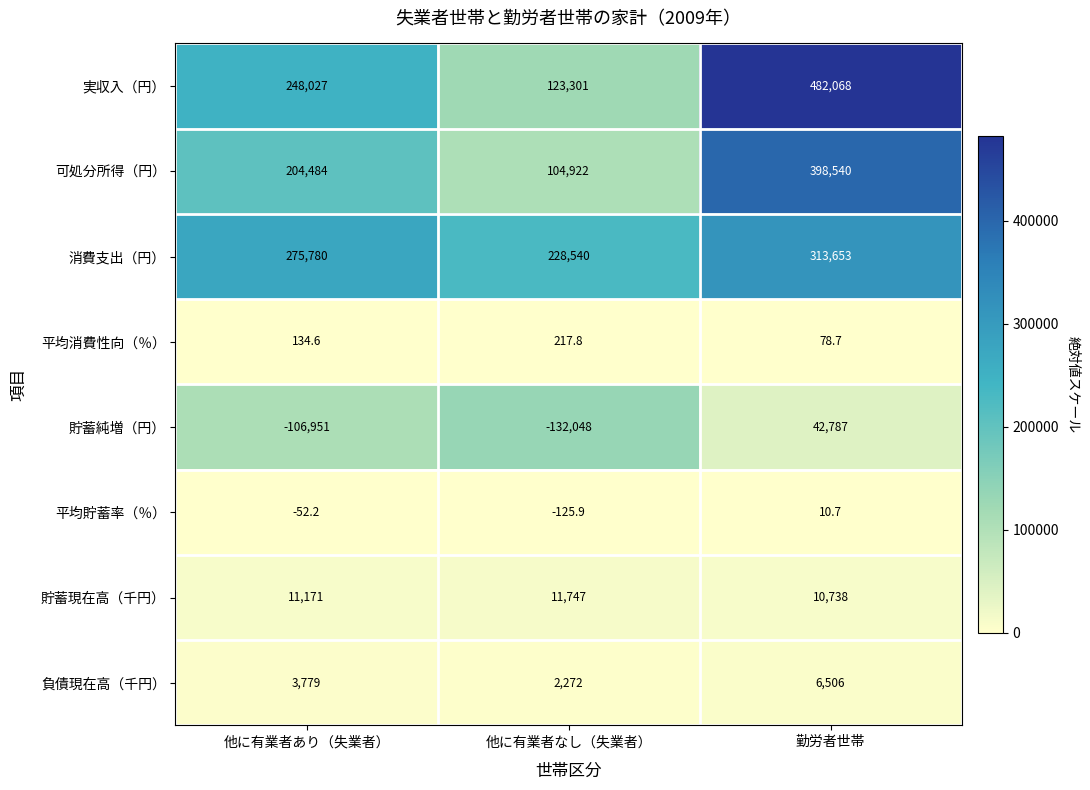

At how many categories does at least one series exceed 472381?

1